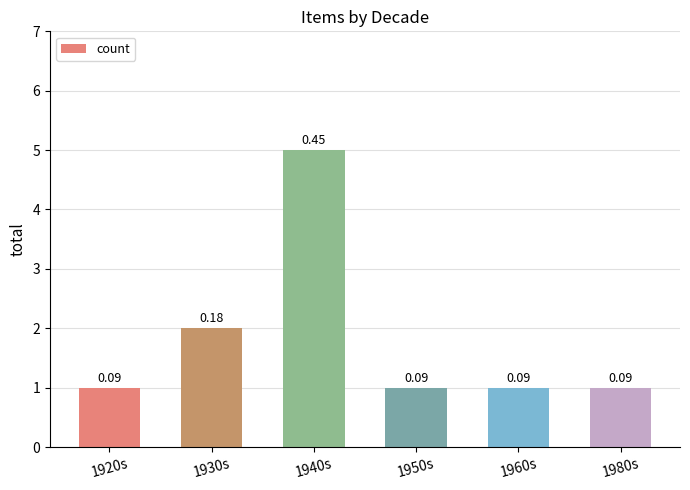

Reading left to right, what are all the values shown in this chart?

1	2	5	1	1	1